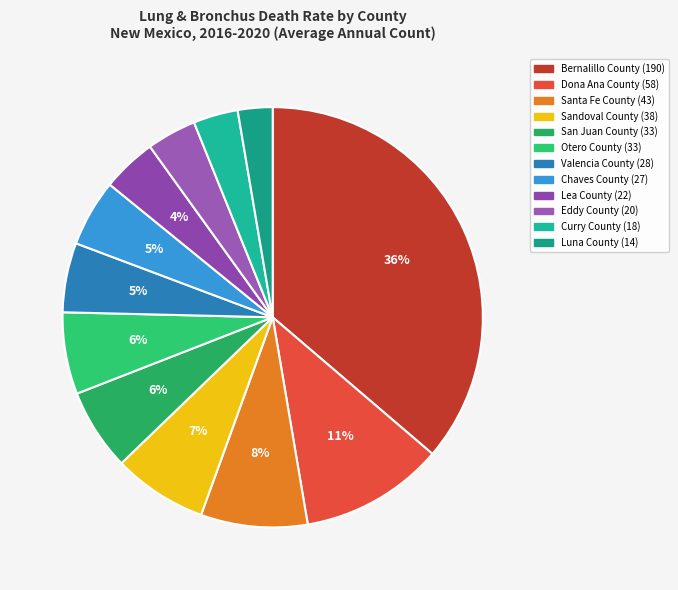

Which category has the smallest portion of the pie?

Luna County